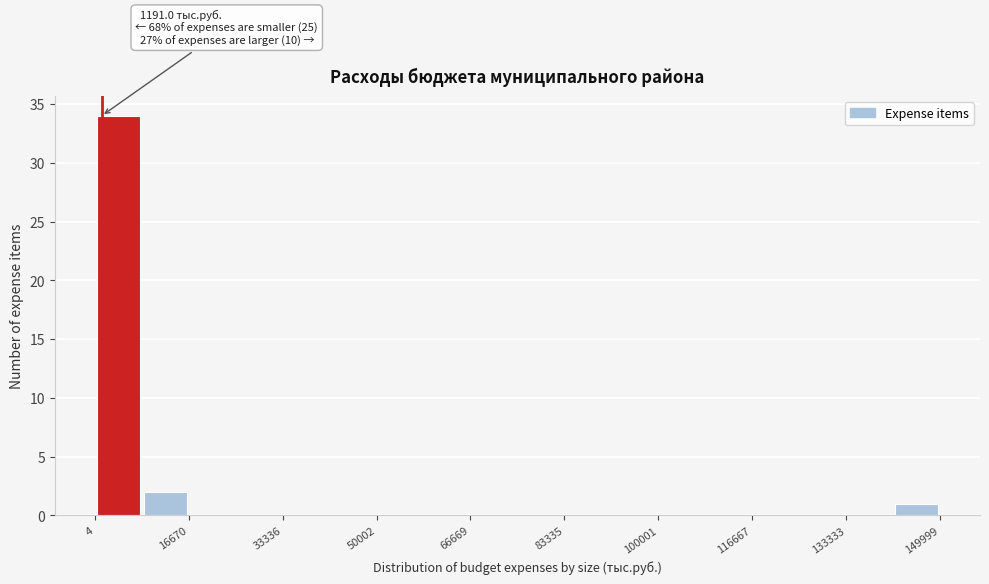

Over which range of the x-axis is the bar tallest?

0 to 8000